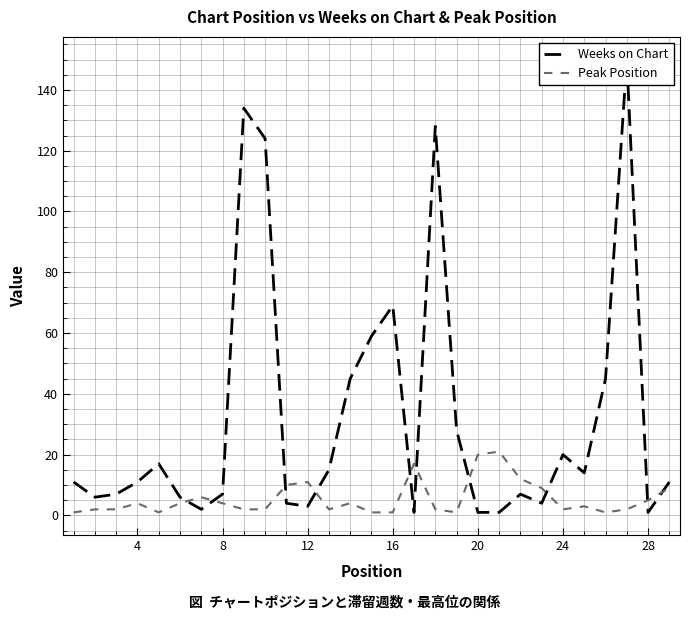

What is the highest value of the Peak Position series?

21